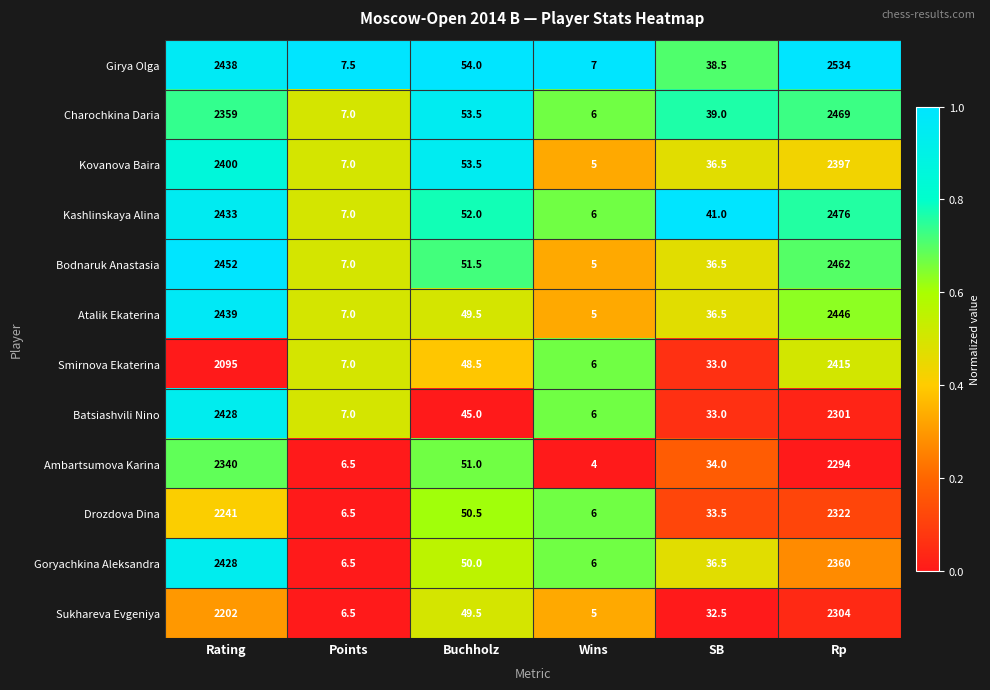

What is the sum of the Girya Olga values at SB and Rp?

2572.5